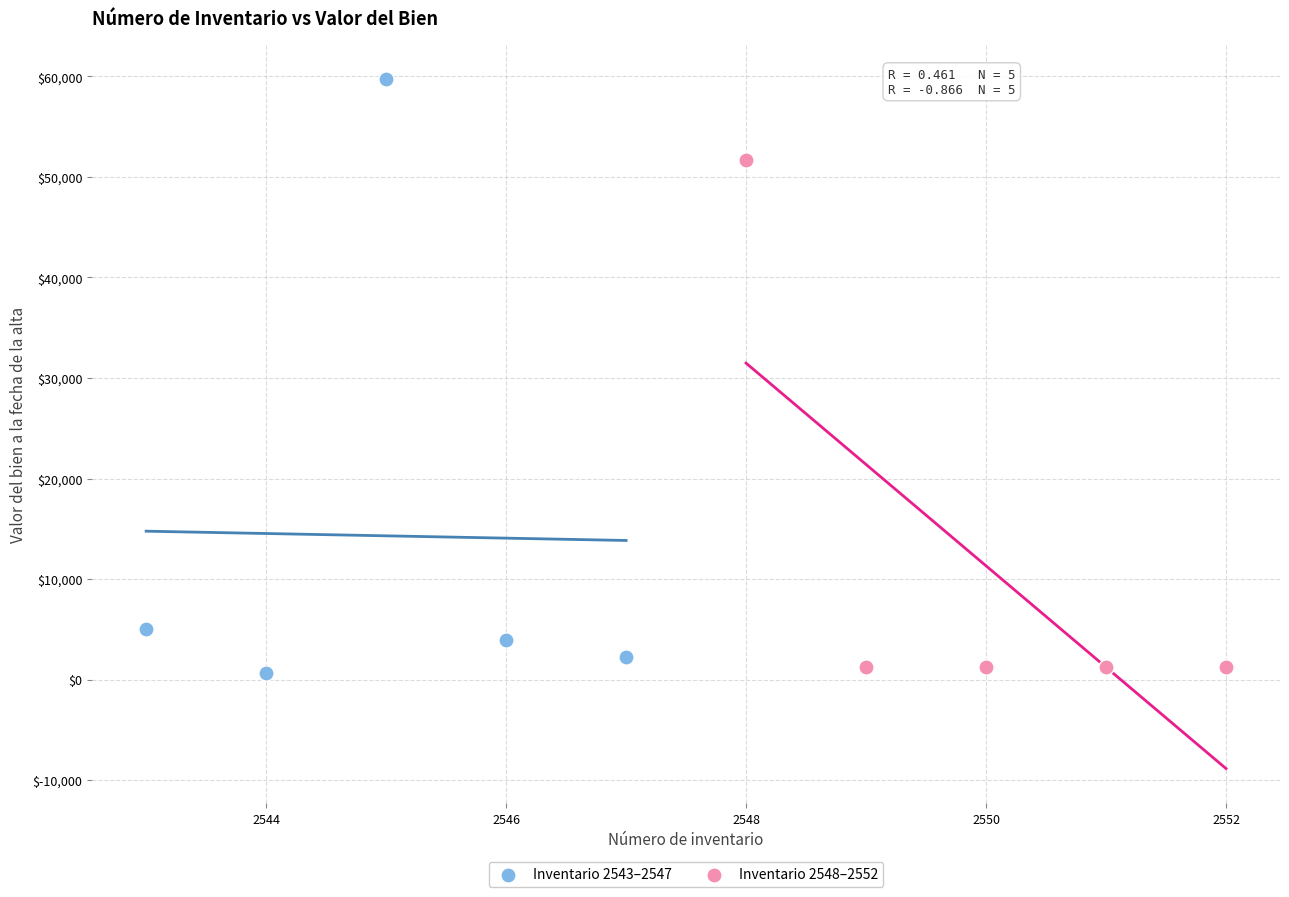

Which series reaches the maximum Y coordinate?

Inventario 2543–2547